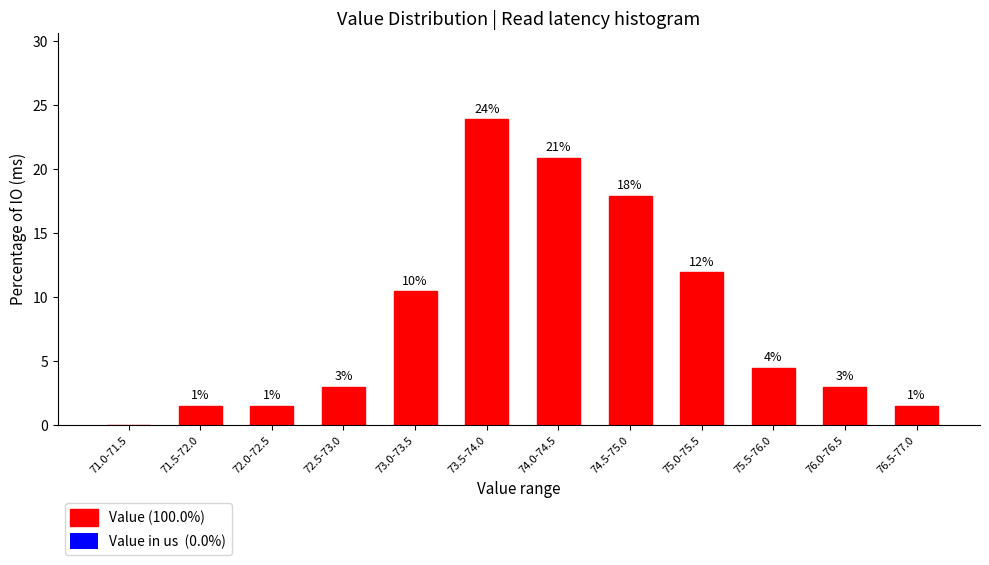

What is the greatest value displayed?

23.9